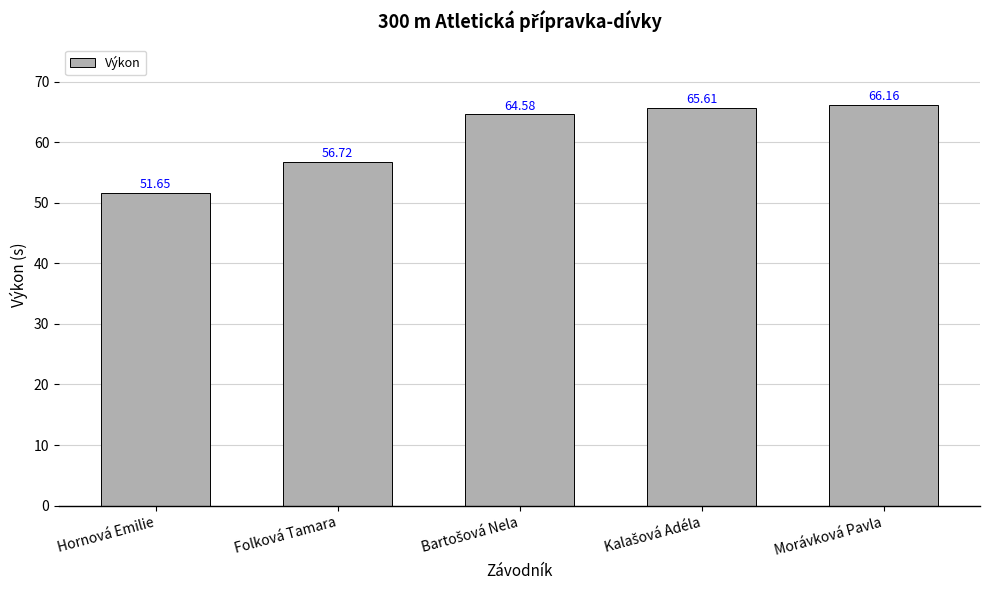

Between Hornová Emilie and Folková Tamara, which is larger?

Folková Tamara